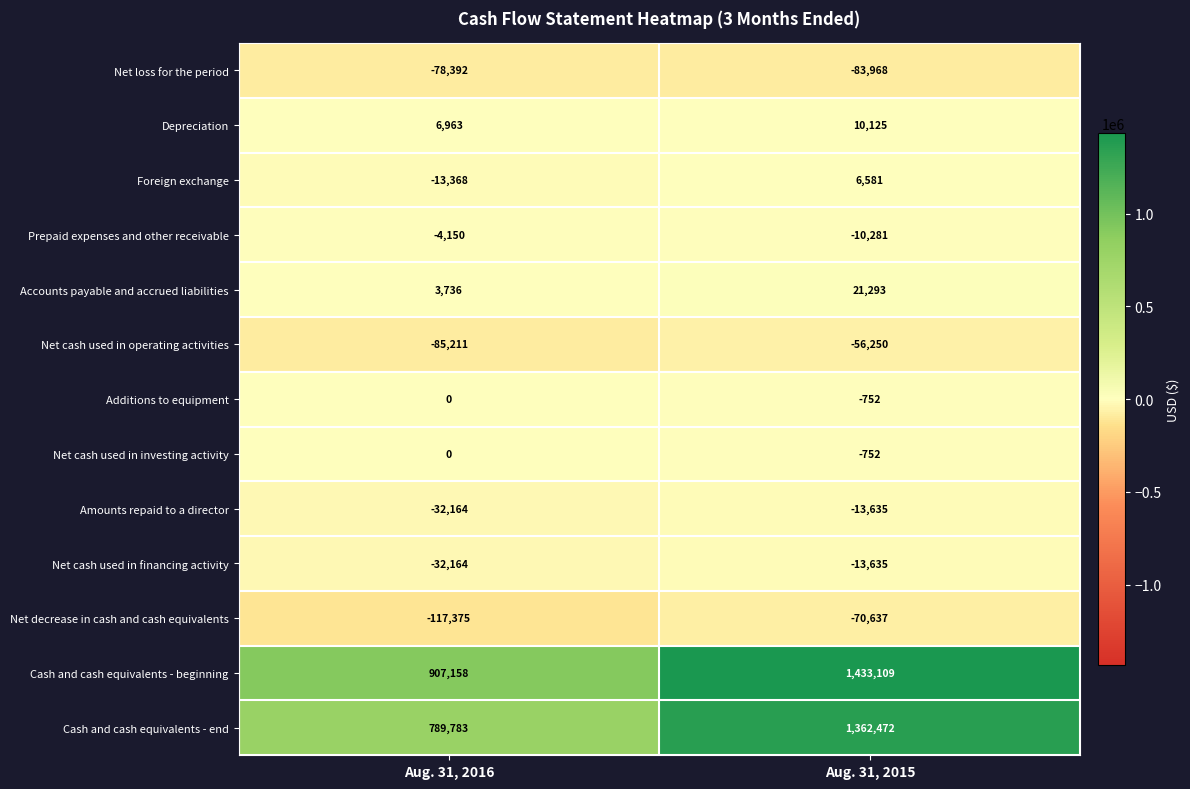

Rank the categories by Net cash used in investing activity value from highest to lowest.

Aug. 31, 2016, Aug. 31, 2015